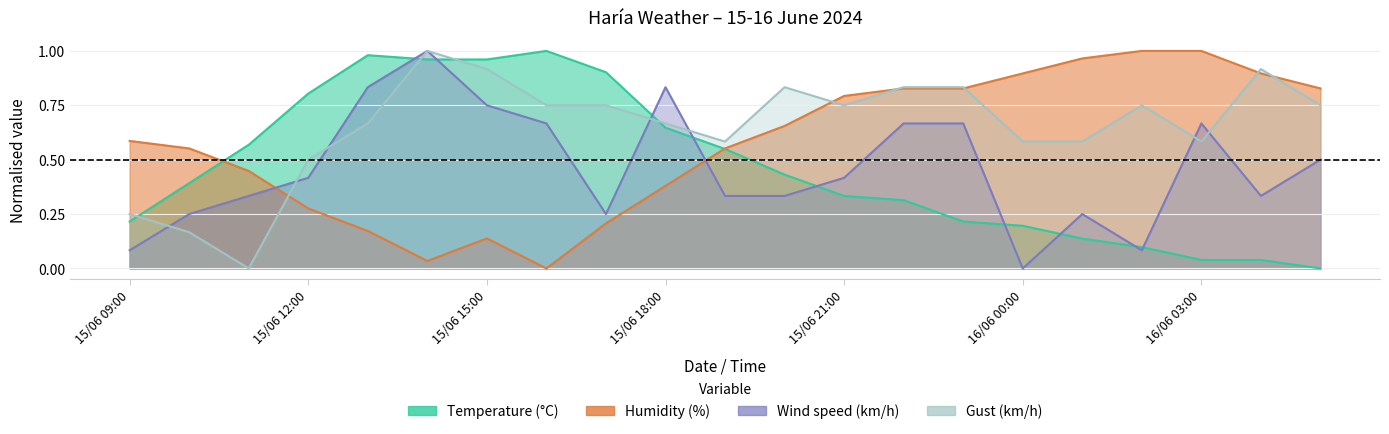

How many lines are shown in the chart?

4